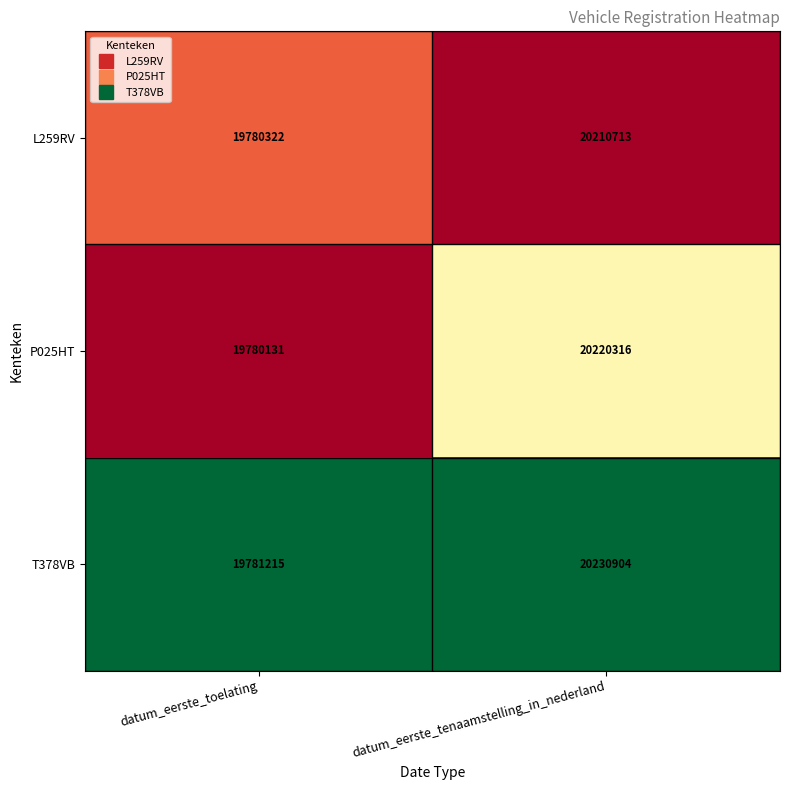

What is the maximum value shown in the chart?

20230904